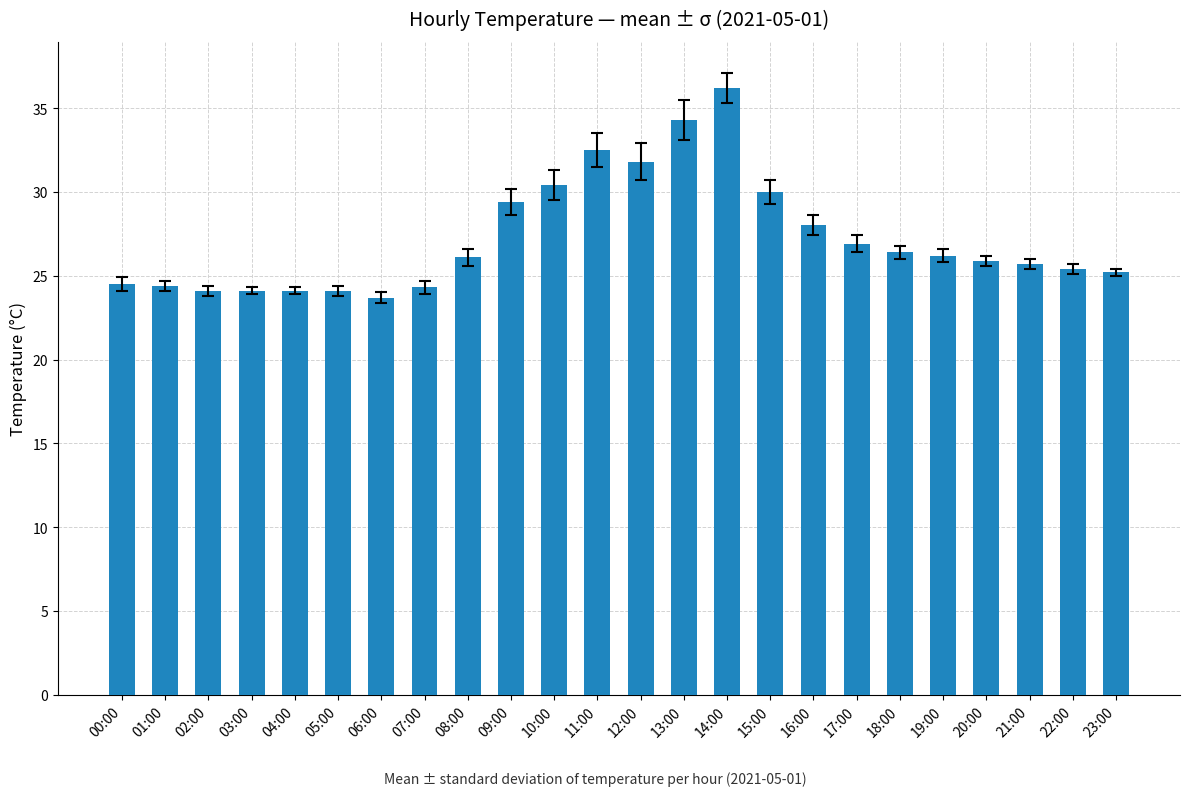

What value does the data have at 23:00?

25.2